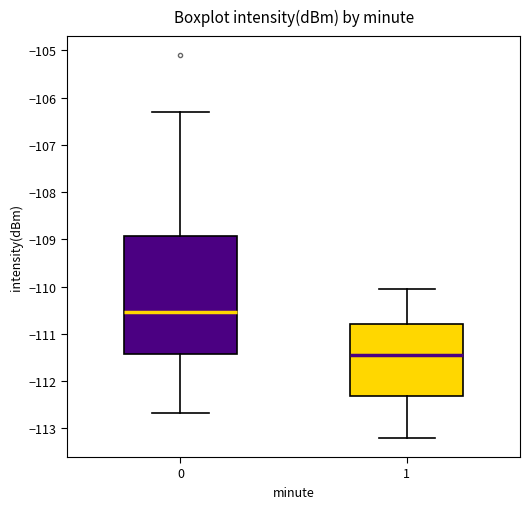

Reading left to right, transcribe this box plot: for each box, give where its median line is, the range the box spans, and where its two whiskers end, as read against the y-axis. The values are not printed on the chart, so give them approximately, as read against the axis.

0: median -110.5, box -111.4 to -108.9, whiskers -112.7 to -106.3
1: median -111.4, box -112.3 to -110.8, whiskers -113.2 to -110.0